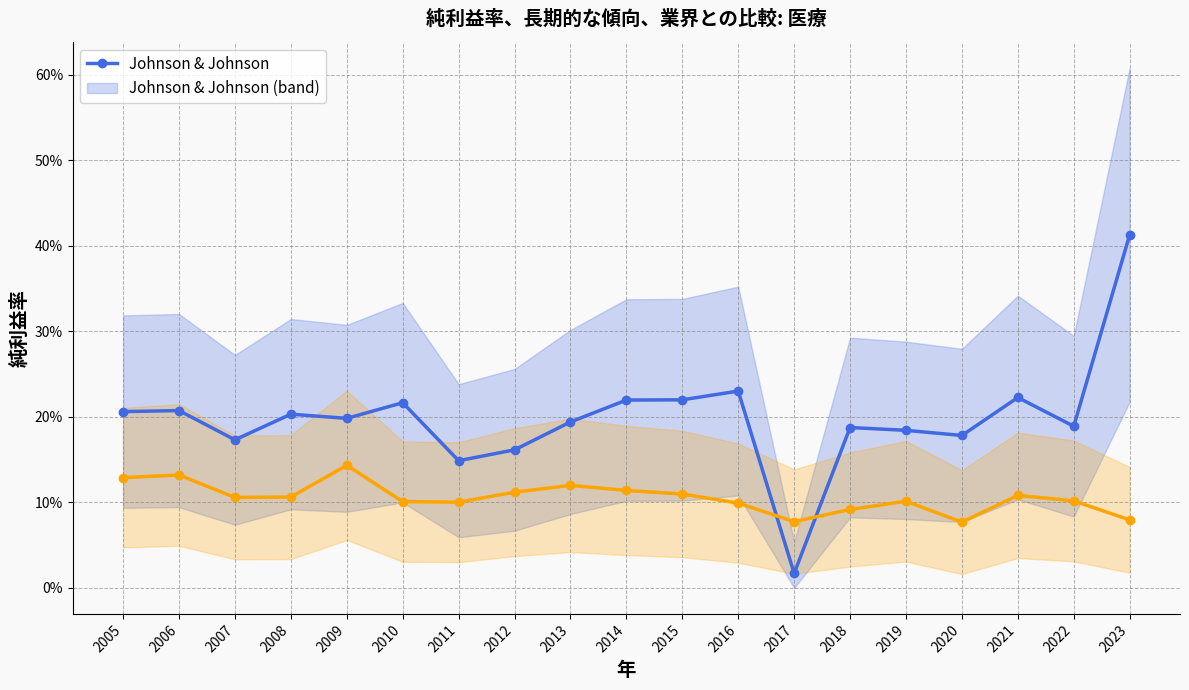

Reading left to right, transcribe all the data shown in this chart.

Johnson & Johnson: 2005=0.2	2006=0.2	2007=0.2	2008=0.2	2009=0.2	2010=0.2	2011=0.1	2012=0.2	2013=0.2	2014=0.2	2015=0.2	2016=0.2	2017=0.0	2018=0.2	2019=0.2	2020=0.2	2021=0.2	2022=0.2	2023=0.4
医療: 2005=0.1	2006=0.1	2007=0.1	2008=0.1	2009=0.1	2010=0.1	2011=0.1	2012=0.1	2013=0.1	2014=0.1	2015=0.1	2016=0.1	2017=0.1	2018=0.1	2019=0.1	2020=0.1	2021=0.1	2022=0.1	2023=0.1